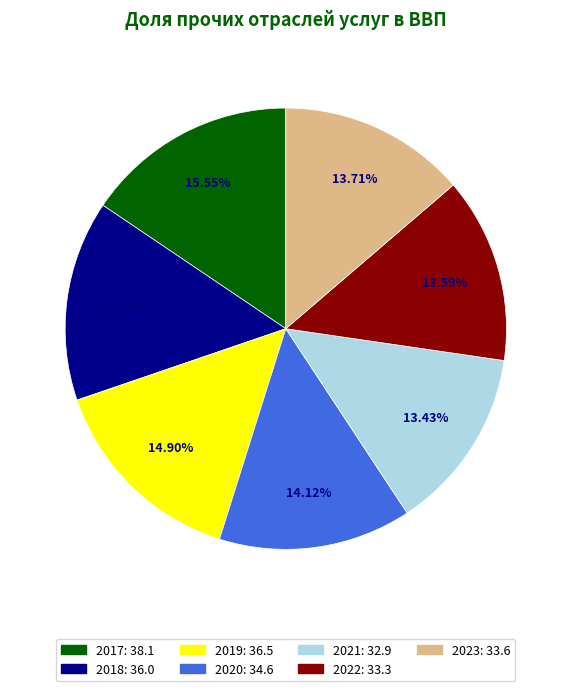

Do 2022 and 2017 together represent more than half of the pie?

No